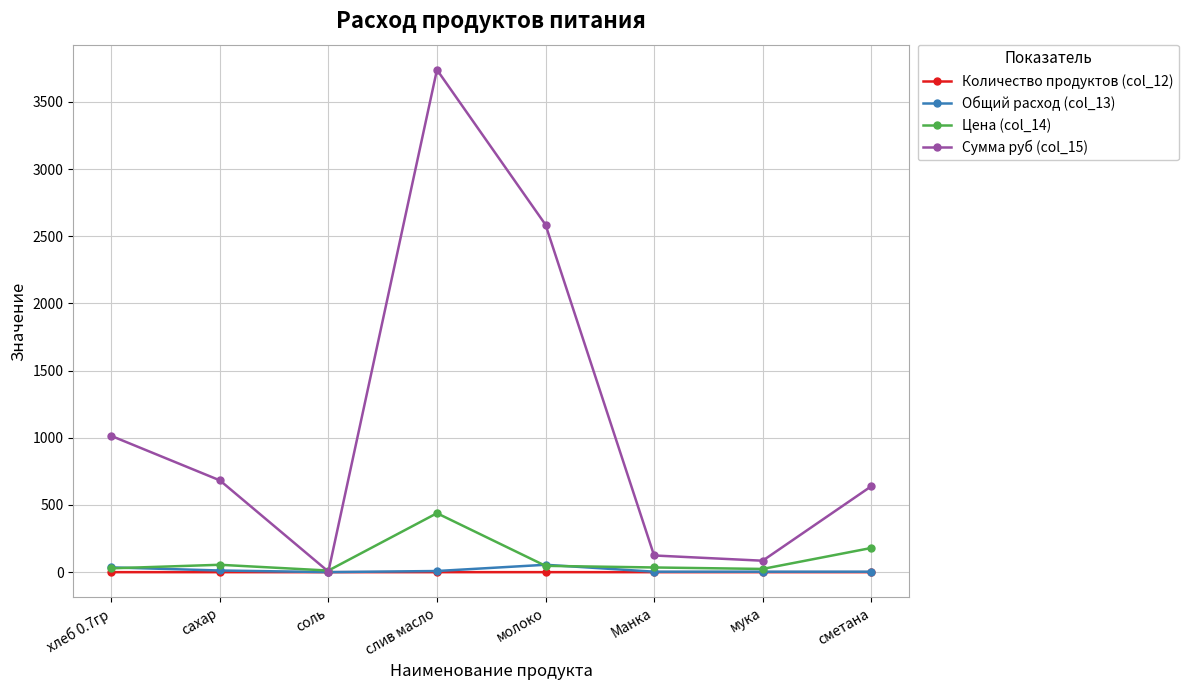

What is the label of the 8th point from the left?

сметана